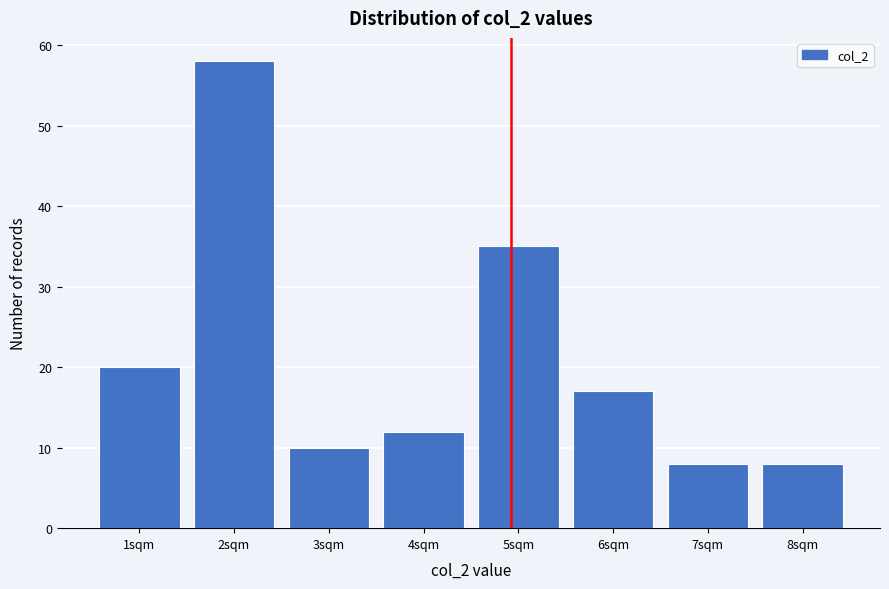

Reading right to left, list all the values displayed in this chart.

8sqm=8	7sqm=8	6sqm=17	5sqm=35	4sqm=12	3sqm=10	2sqm=58	1sqm=20